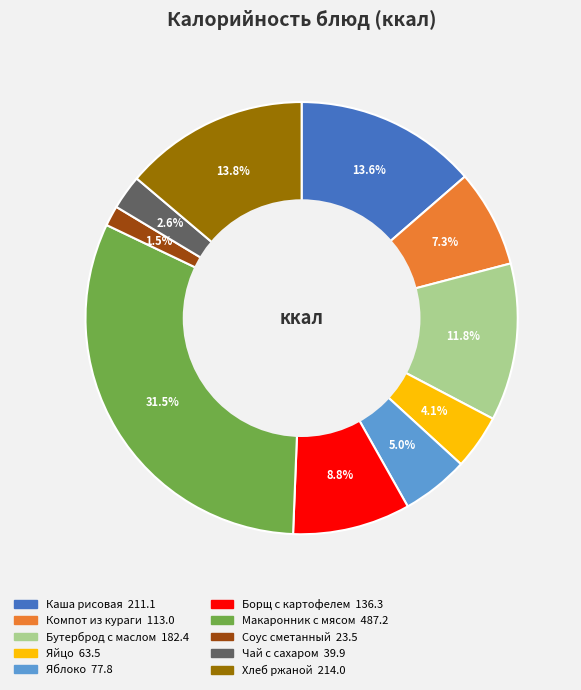

Count the number of slices in the pie.

10